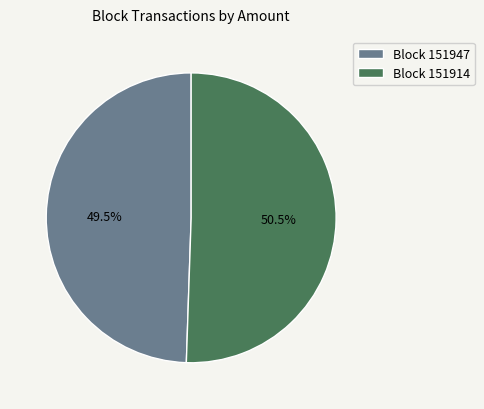

How much of the chart is everything except Block 151914?

49.5%